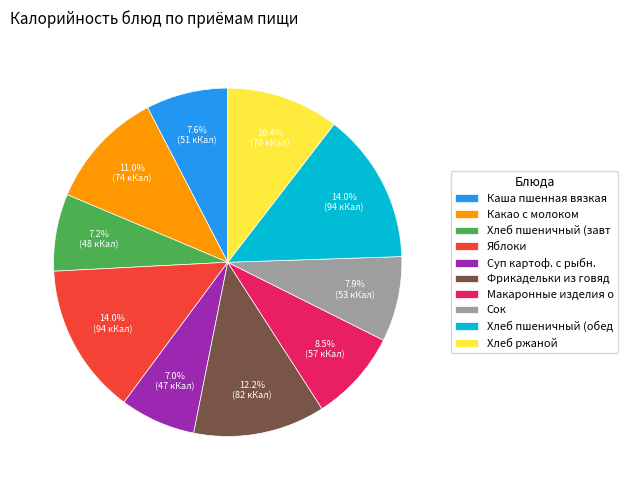

What is the total percentage of Макаронные изделия о and Фрикадельки из говяд?

20.7%